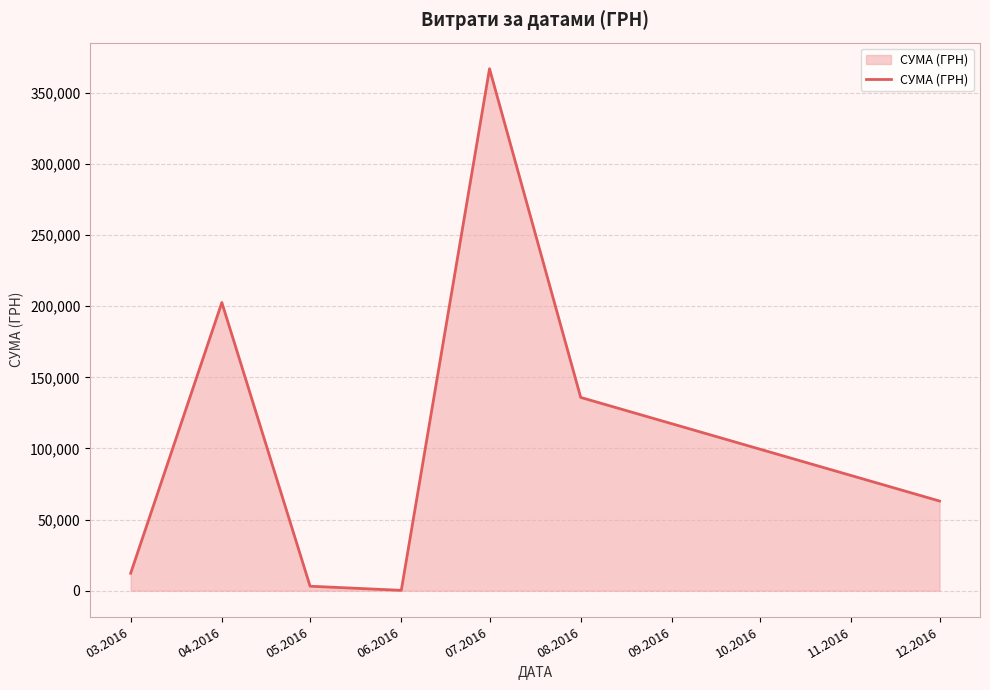

What is the sum of all values?

784031.3